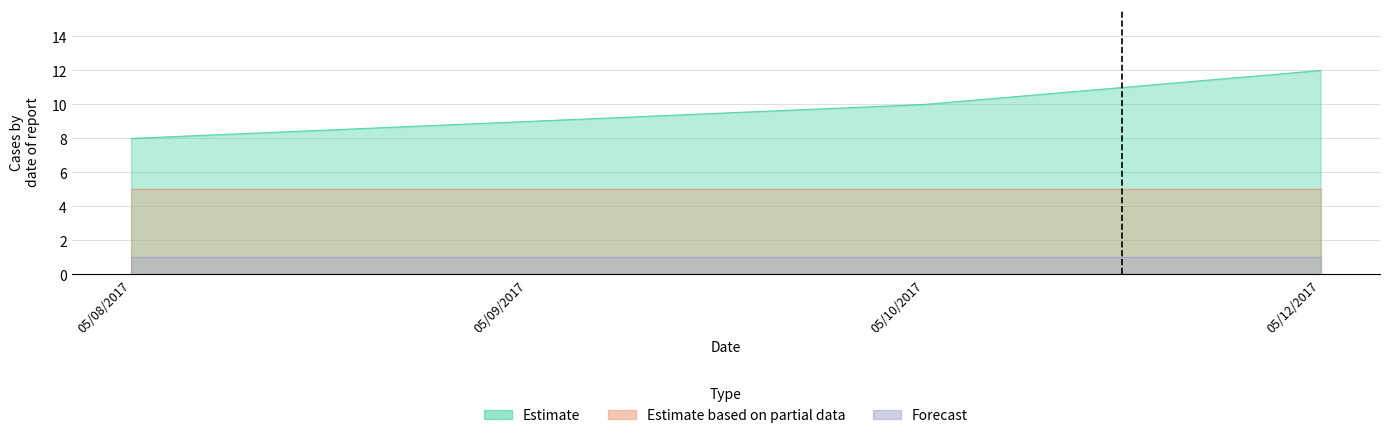

The Group Seq No series shows 1 at 05/12/2017. True or false?

True